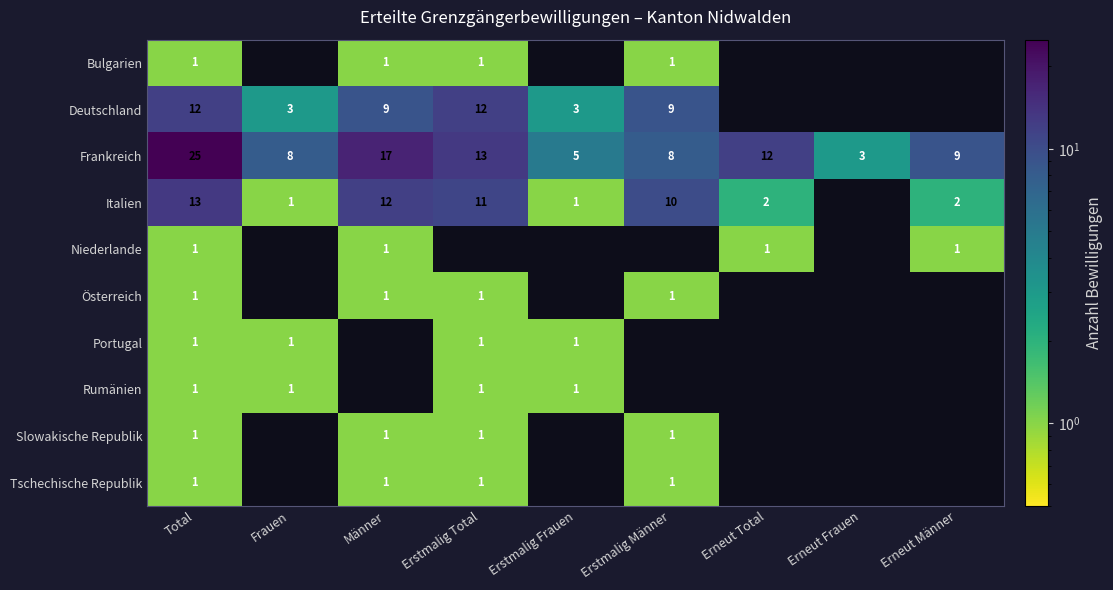

Where is Frankreich nearest to the value 14?

Erstmalig Total